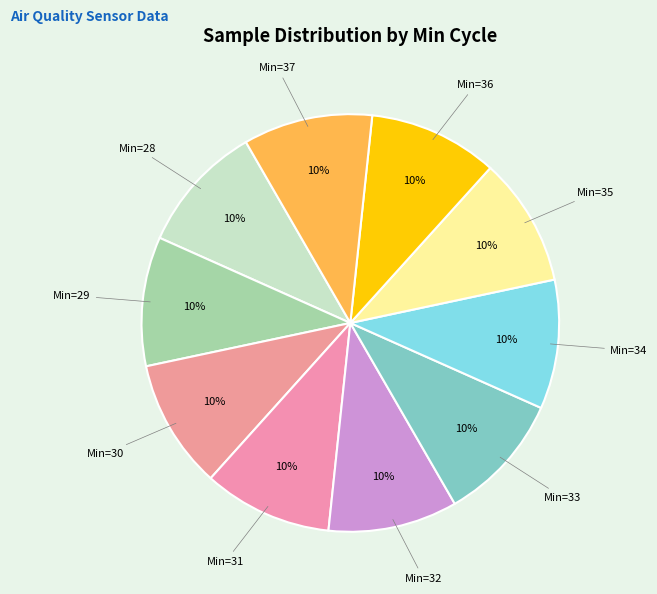

Which category has the biggest portion of the pie?

37